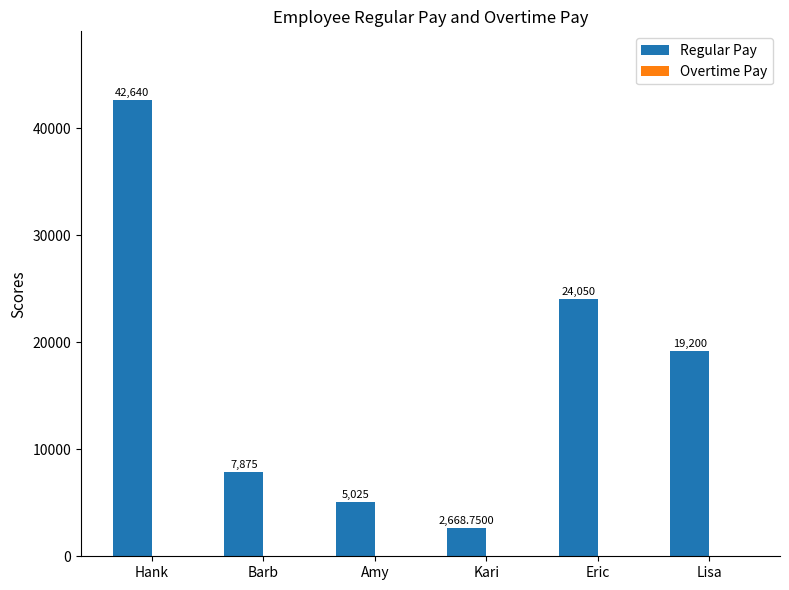

What is the label of the 2nd bar from the left?

Barb